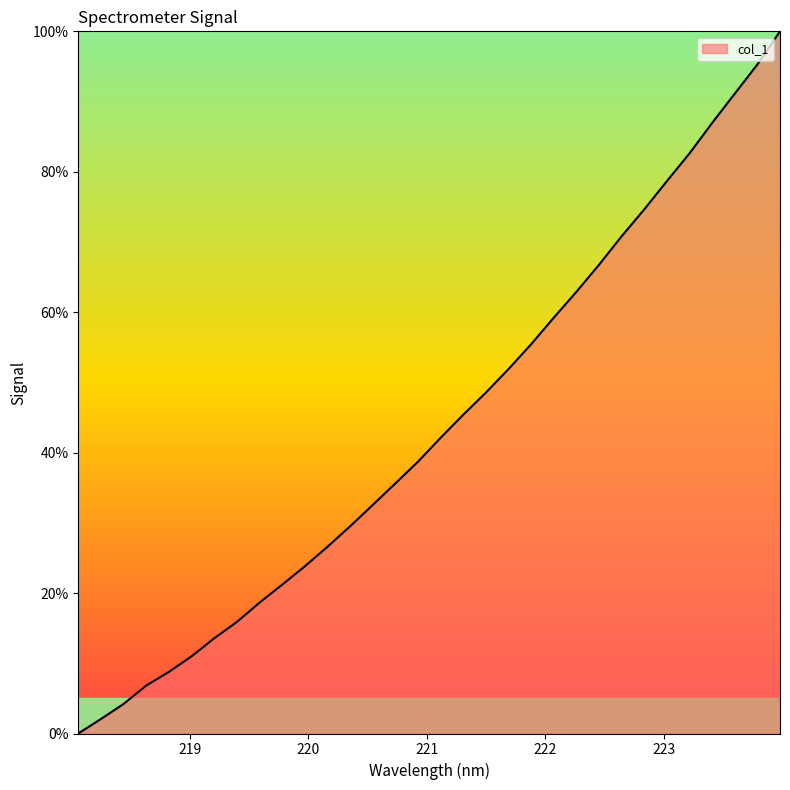

What is the greatest value displayed?

100.0